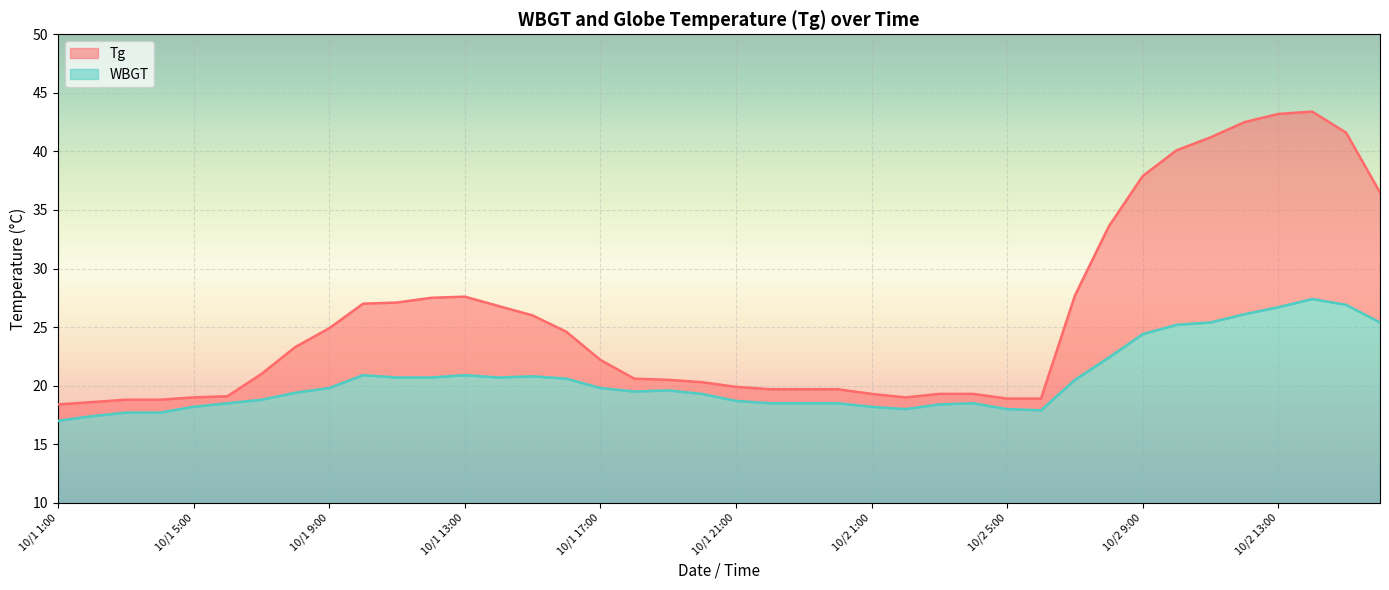

The Tg series shows 27.8 at 10/1 4:00. True or false?

False